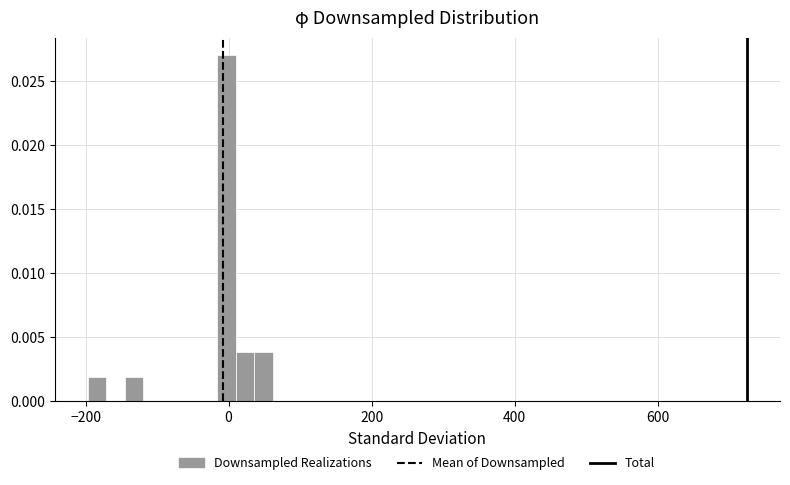

Around what value on the x-axis is the tallest bar? Give the approximate position of its centre, as read against the axis.

0